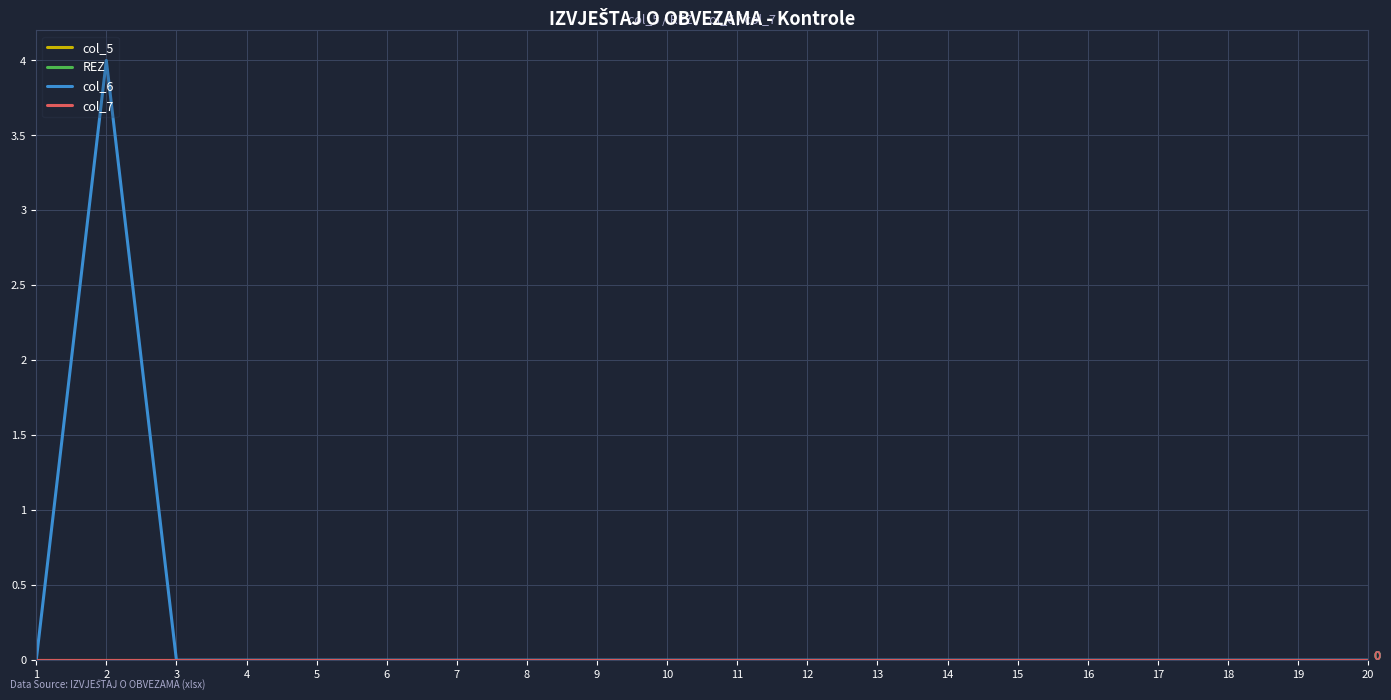

Is this an area chart (filled region under the line)?

No